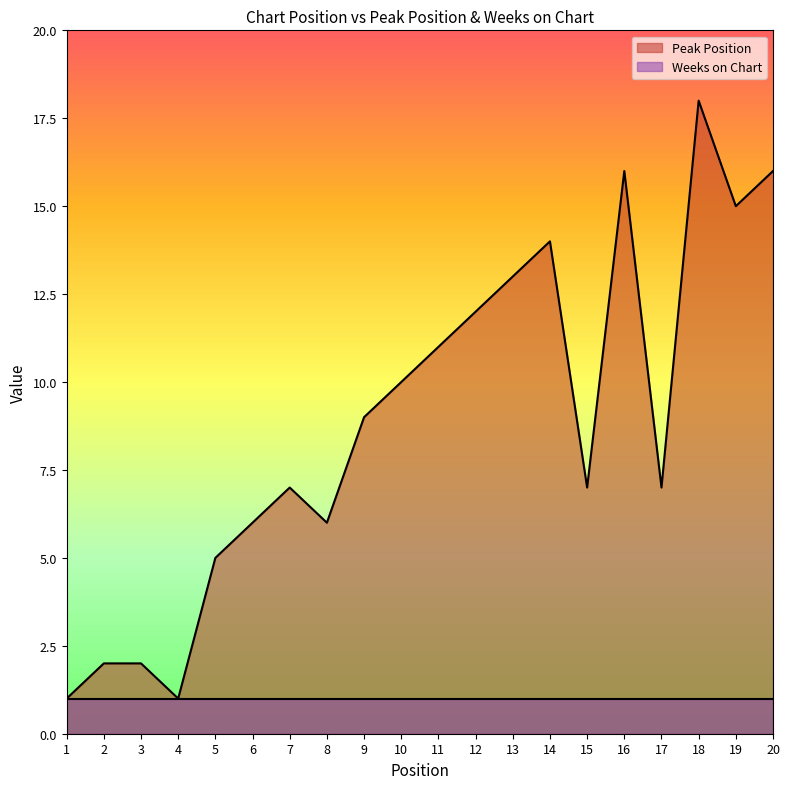

What is the value of the 19th point from the left?

15